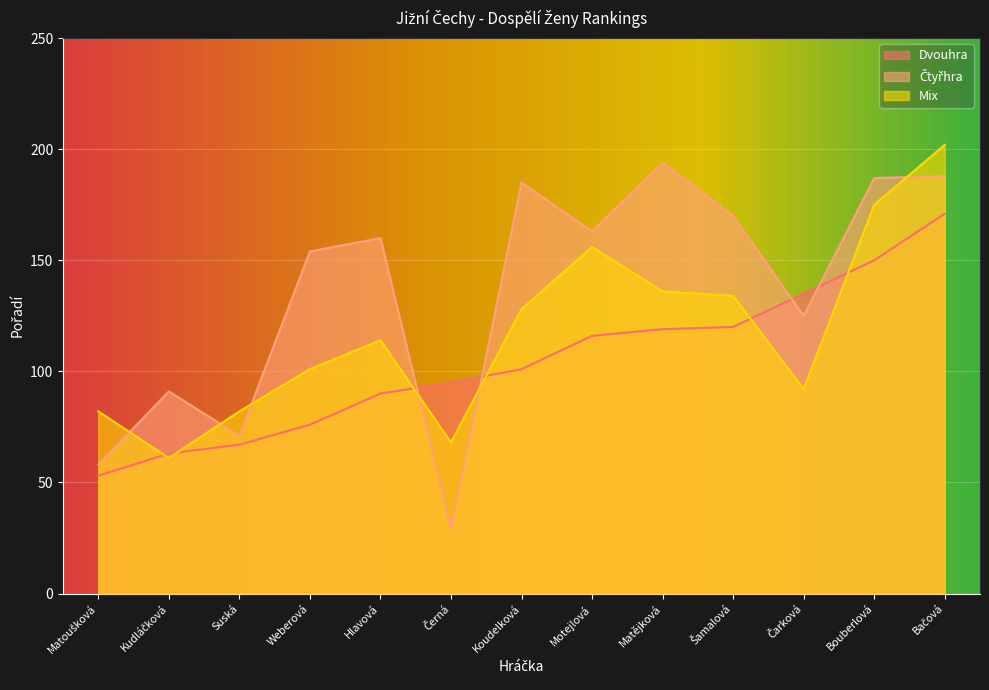

What are all the series names shown in the legend?

Dvouhra, Čtyřhra, Mix